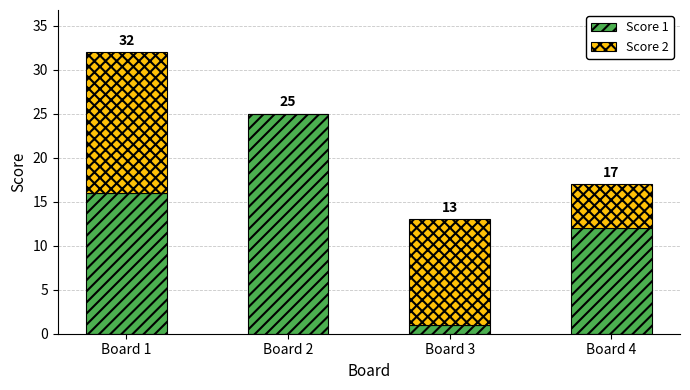

Are the bars grouped side by side (vs. stacked)?

No